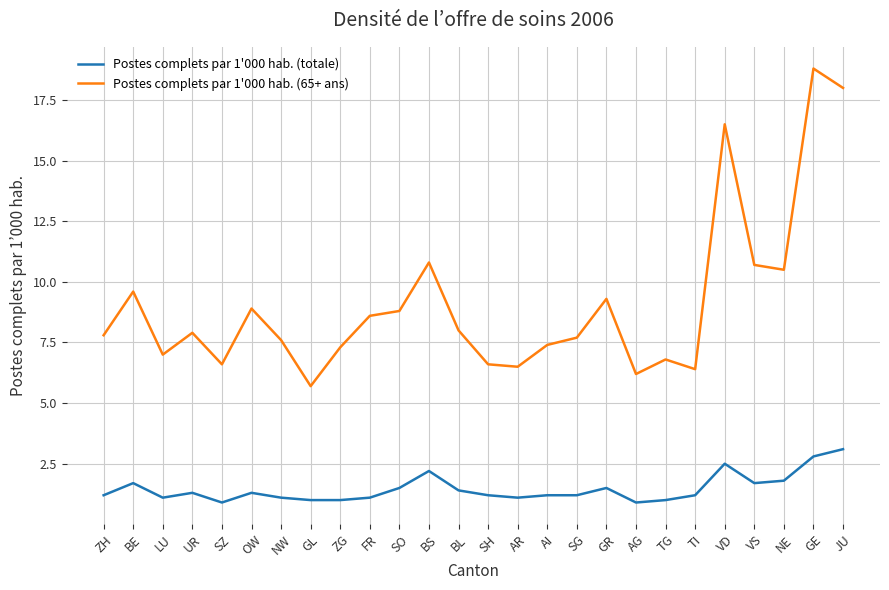

True or false: Postes complets par 1'000 hab. (65+ ans) and Postes complets par 1'000 hab. (totale) cross at least once.

False